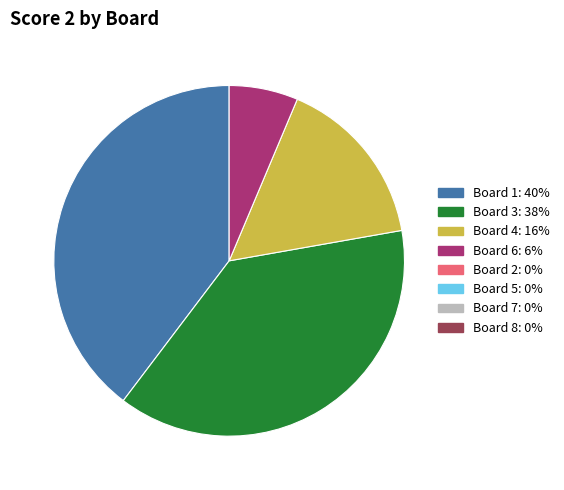

Does any single category account for the majority?

No